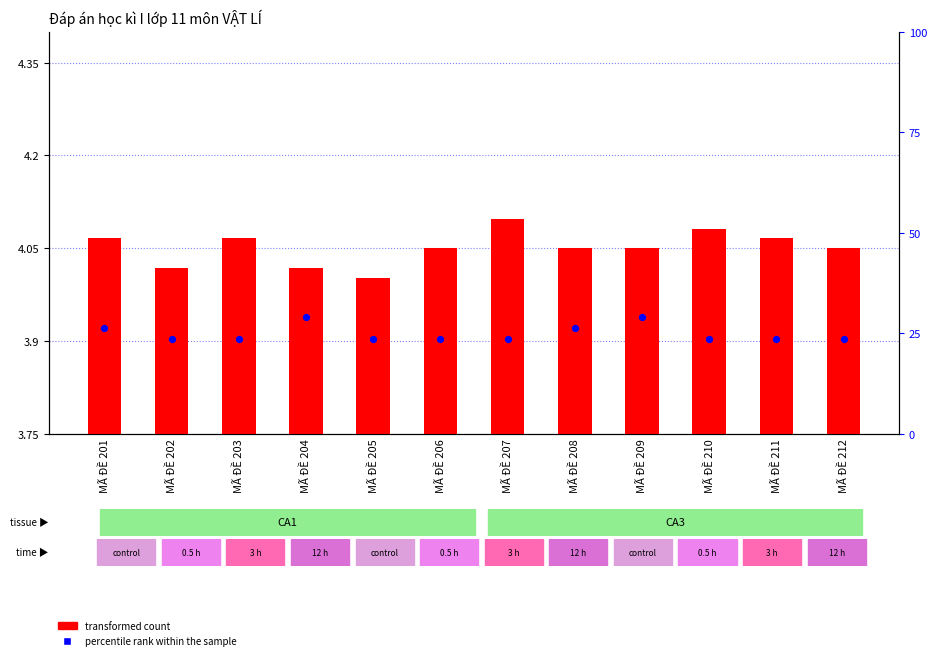

Which series contains the lowest Y value?

transformed count